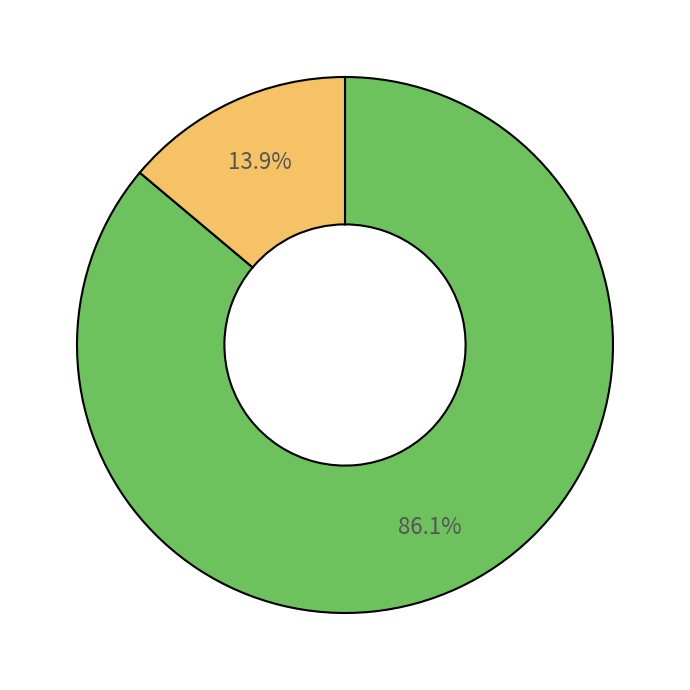

Is there a majority slice in this chart?

Yes